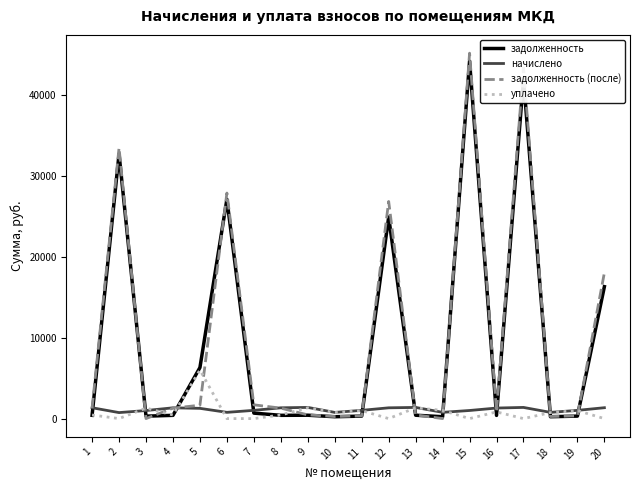

The value of начислено at 14 is 772.9. True or false?

True